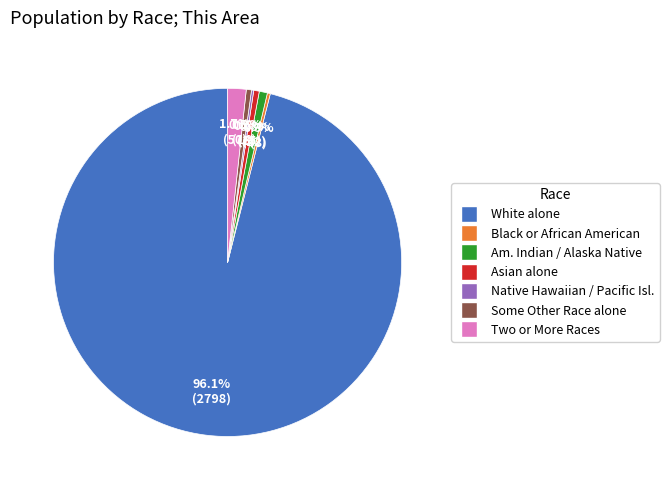

Does any single category account for the majority?

Yes